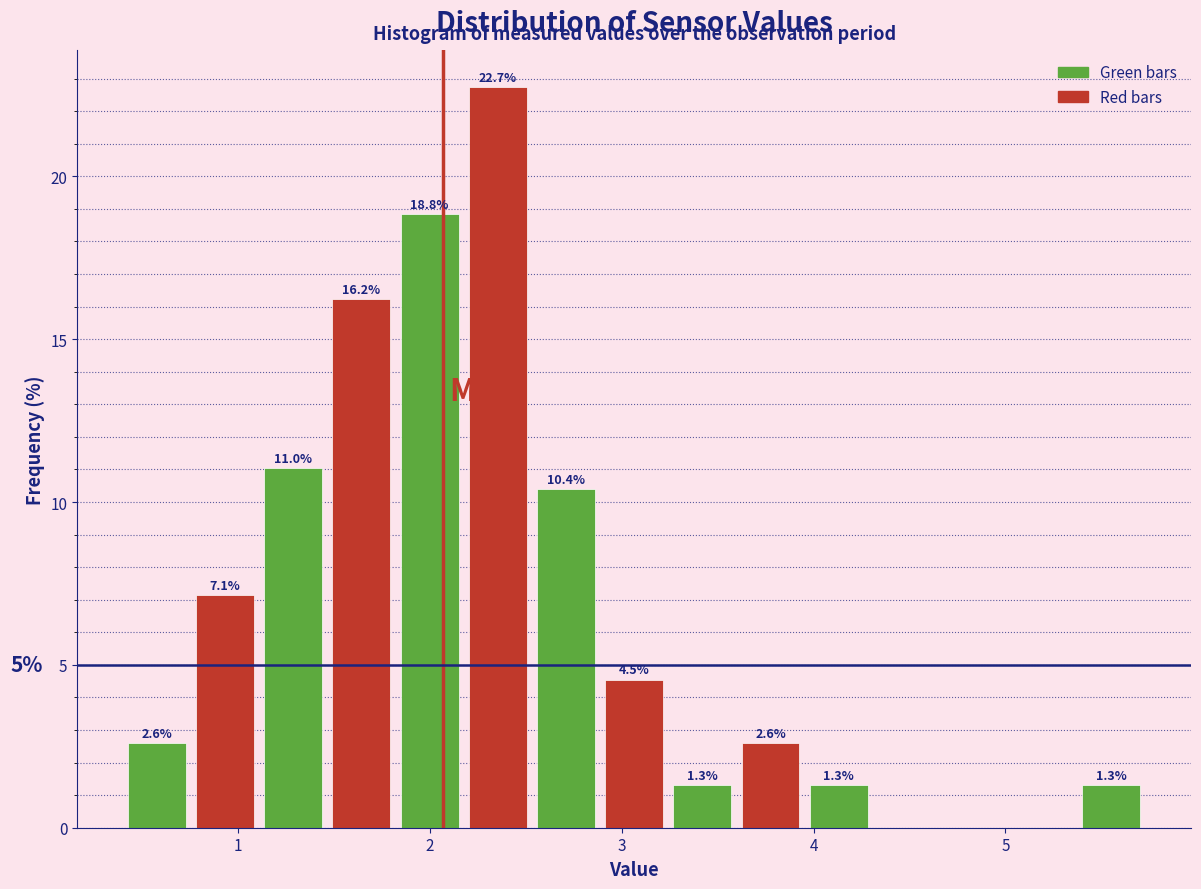

Around what value on the x-axis is the tallest bar? Give the approximate position of its centre, as read against the axis.

2.4